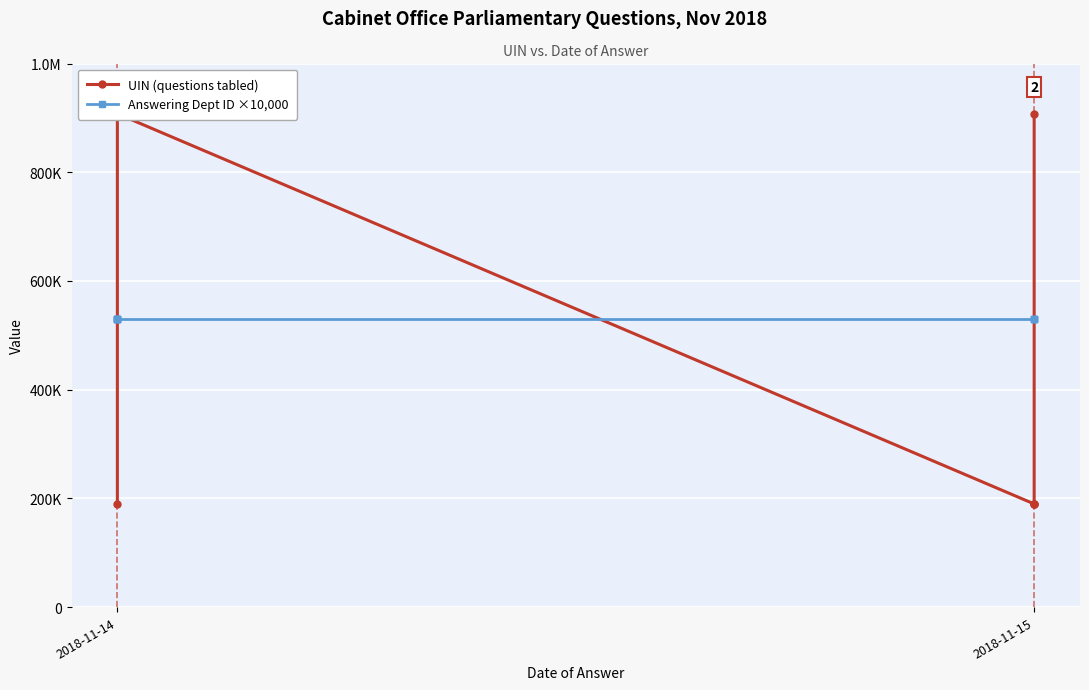

True or false: Answering Dept ID ×10,000 has a value of 530000 at 2.

True